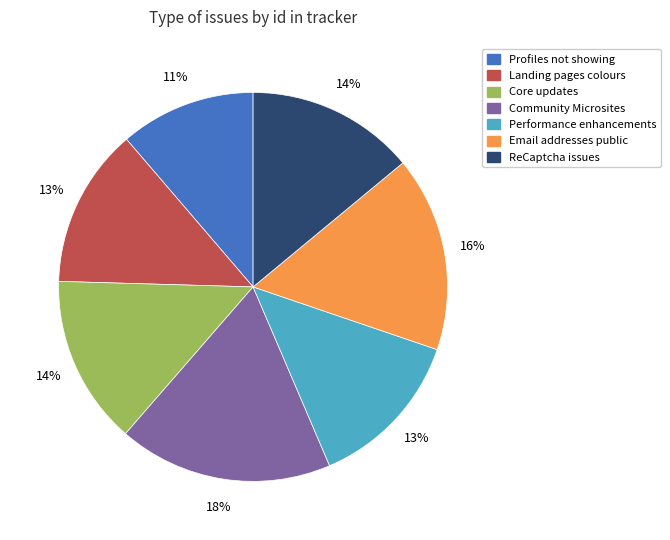

To the nearest percent, what is the average slice percentage?

14%